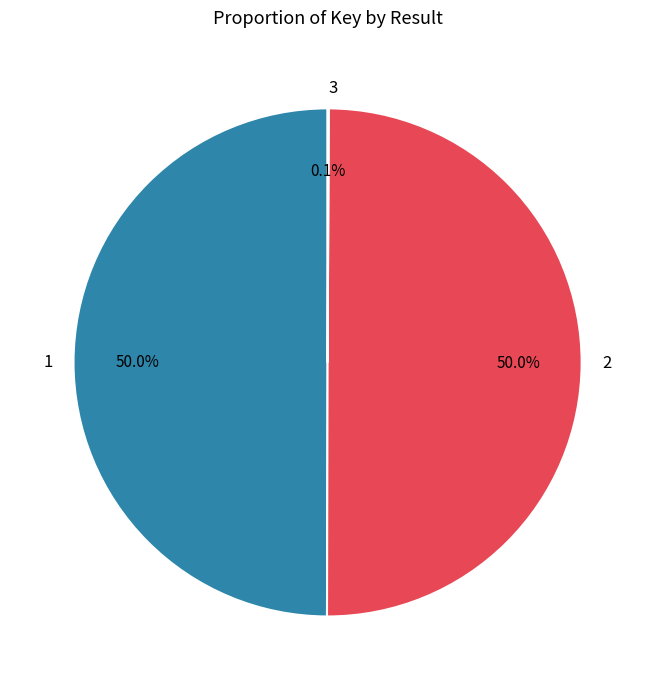

Is the sum of 2 and 1 greater than half?

Yes